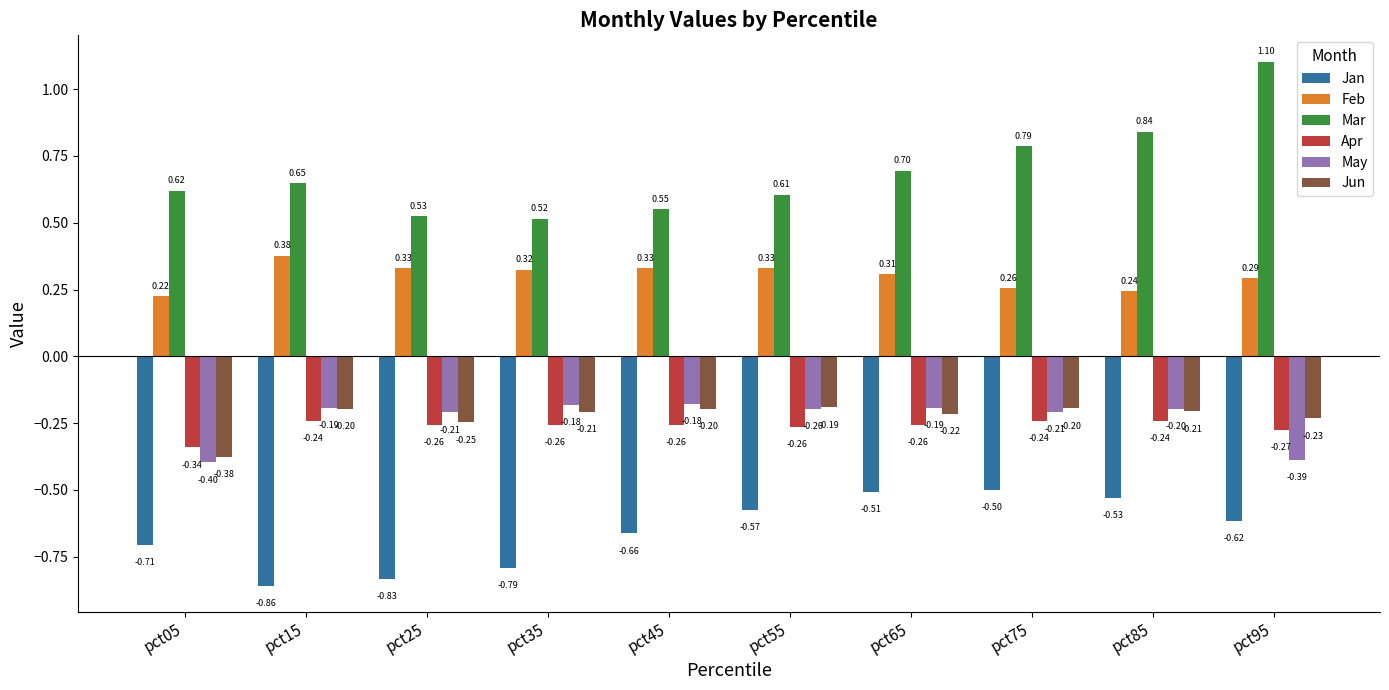

The Feb series shows 0.5 at pct65. True or false?

False